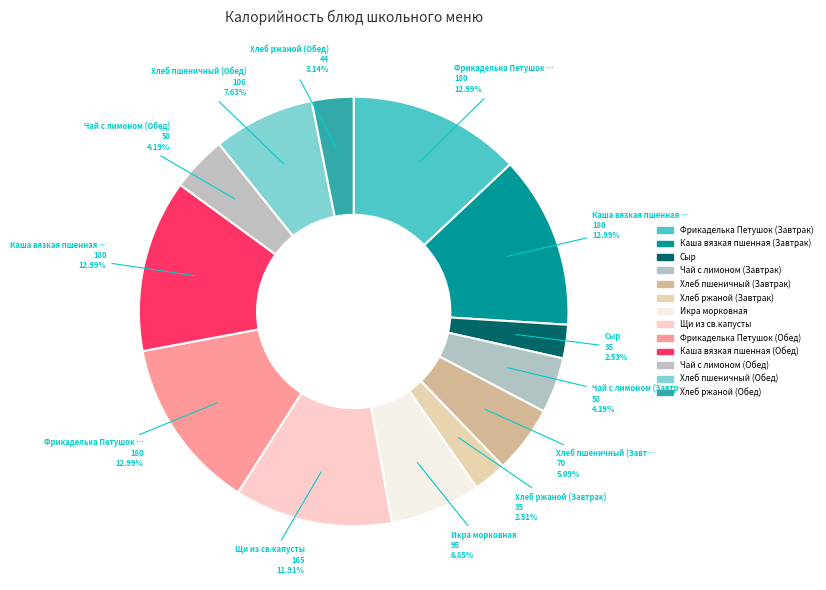

How many slices are in this pie chart?

13